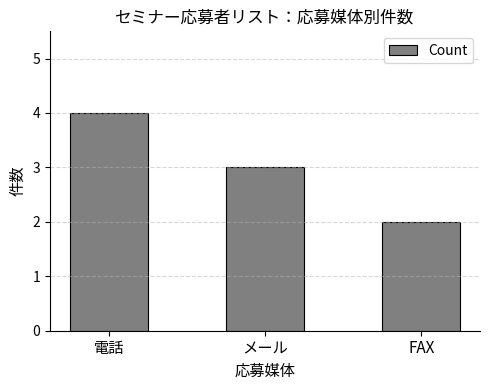

Reading right to left, list all the values displayed in this chart.

2	3	4